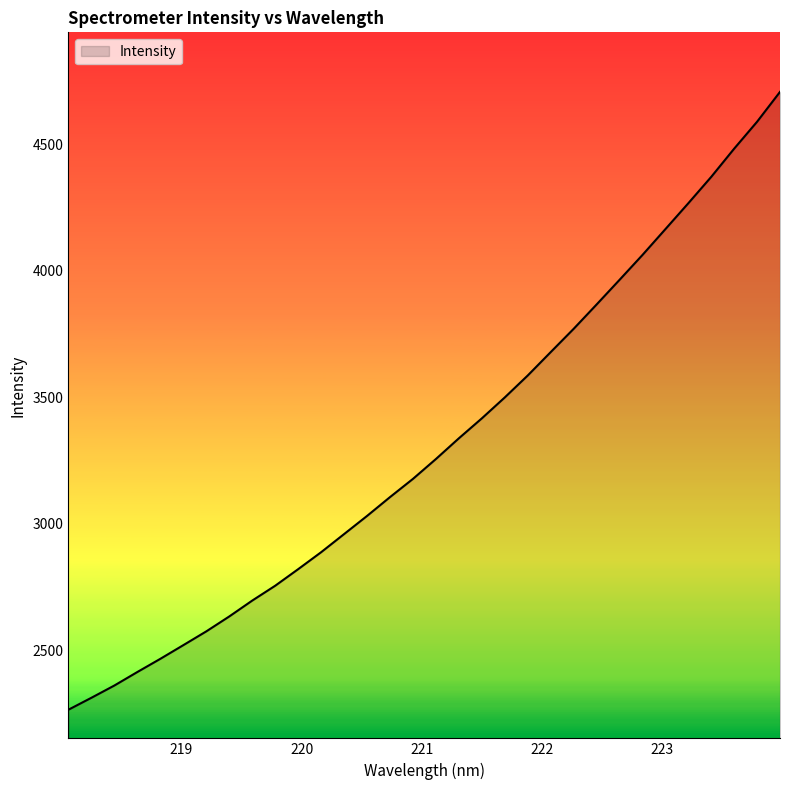

What is the greatest value displayed?

4706.5